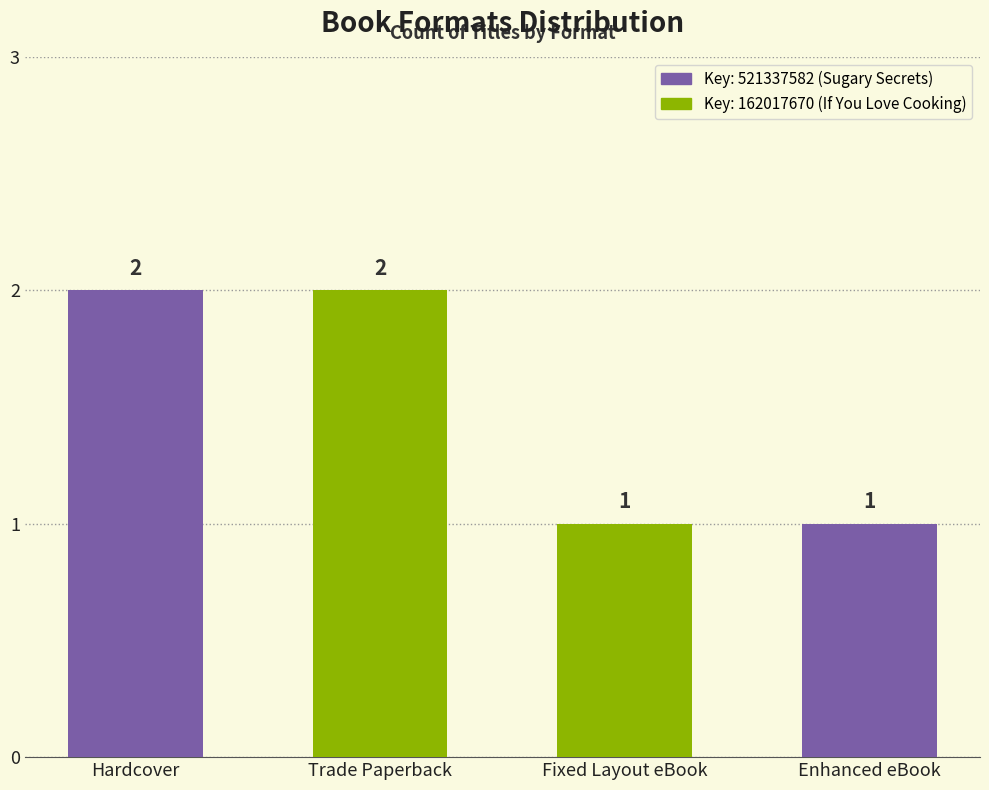

The chart shows a value of 1 at Fixed Layout eBook. True or false?

True